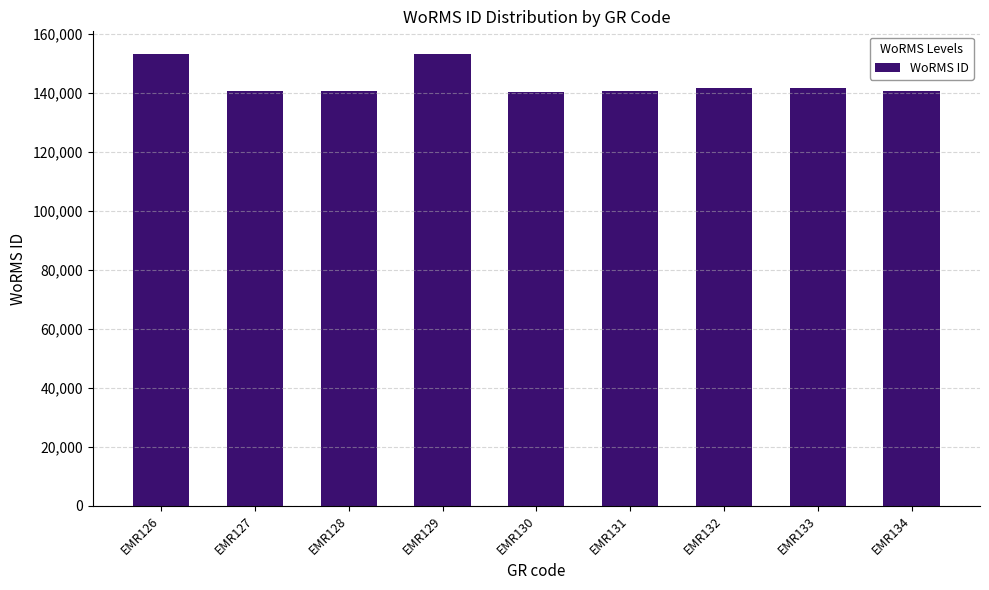

What is the value of the 4th bar from the left?

153087